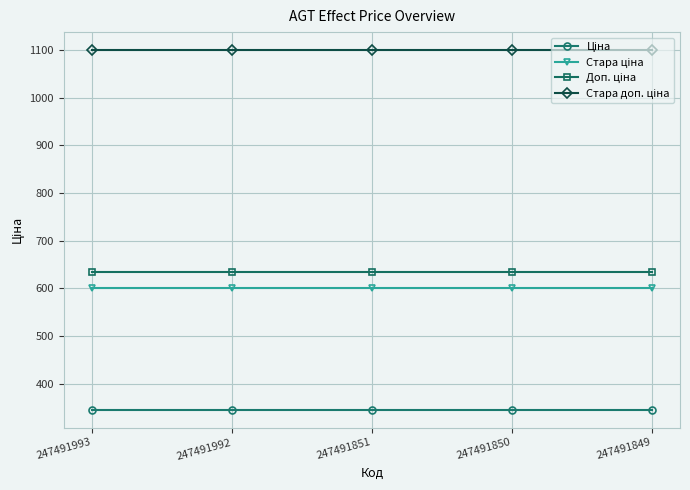

What is the total value across all series at 247491849?

2679.5